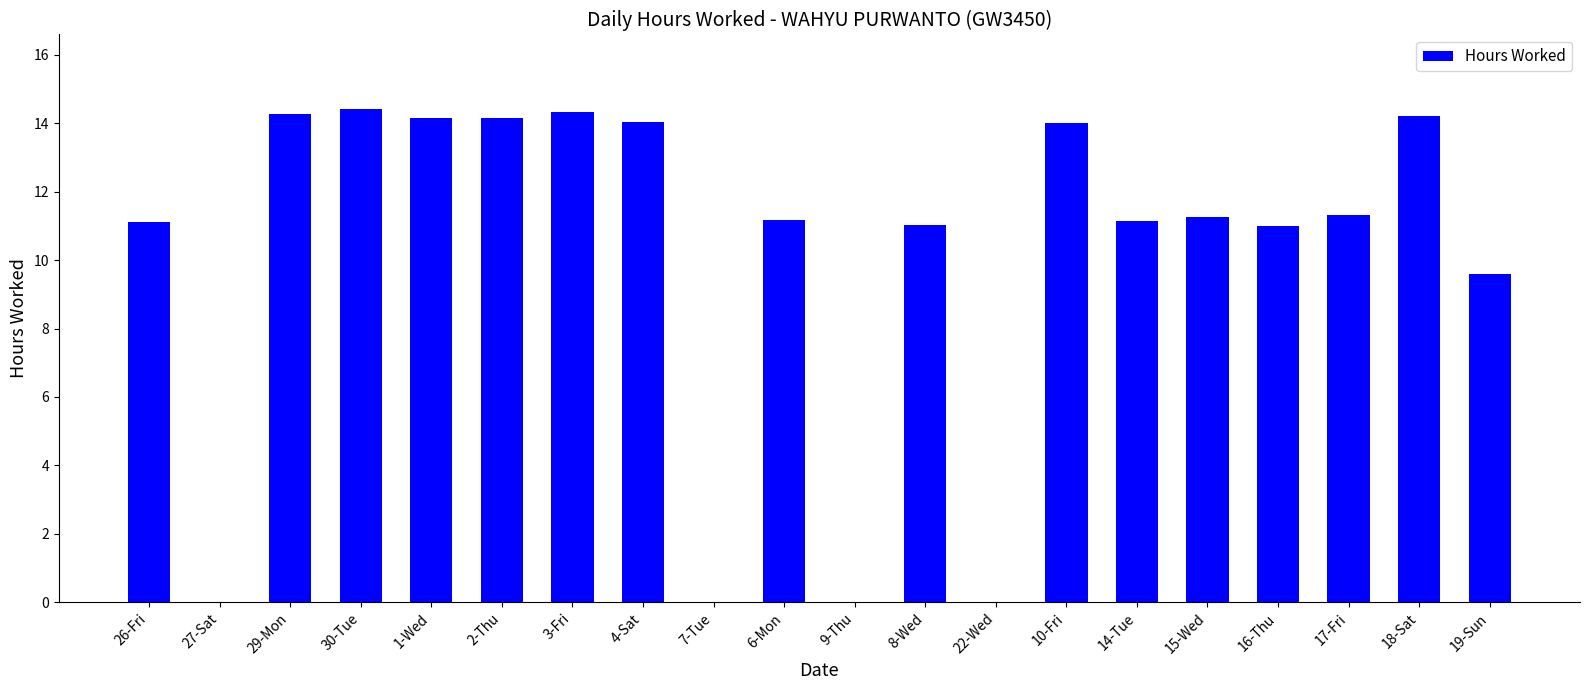

Approximately how many times larger is the value at 14-Tue compared to 6-Mon?

1.0